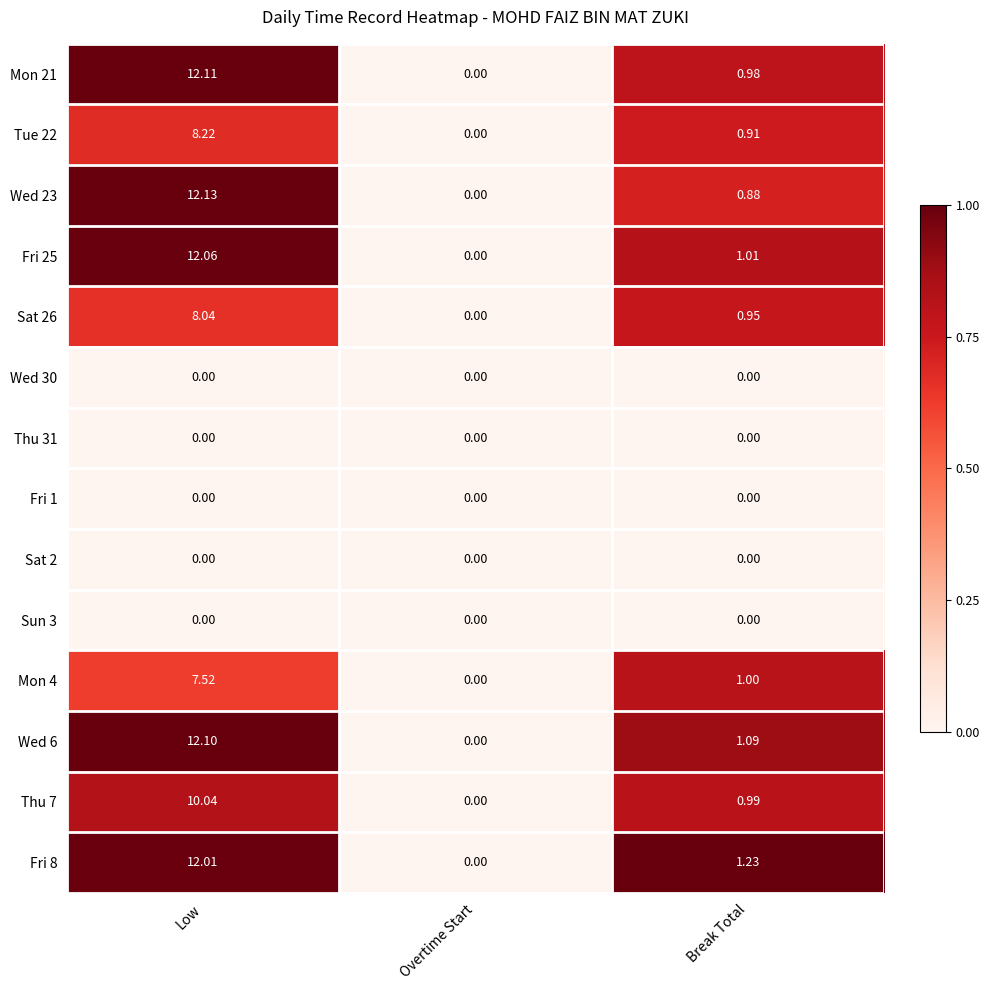

Is the value of Fri 1 at Overtime Start greater than the value of Thu 7 at Break Total?

No